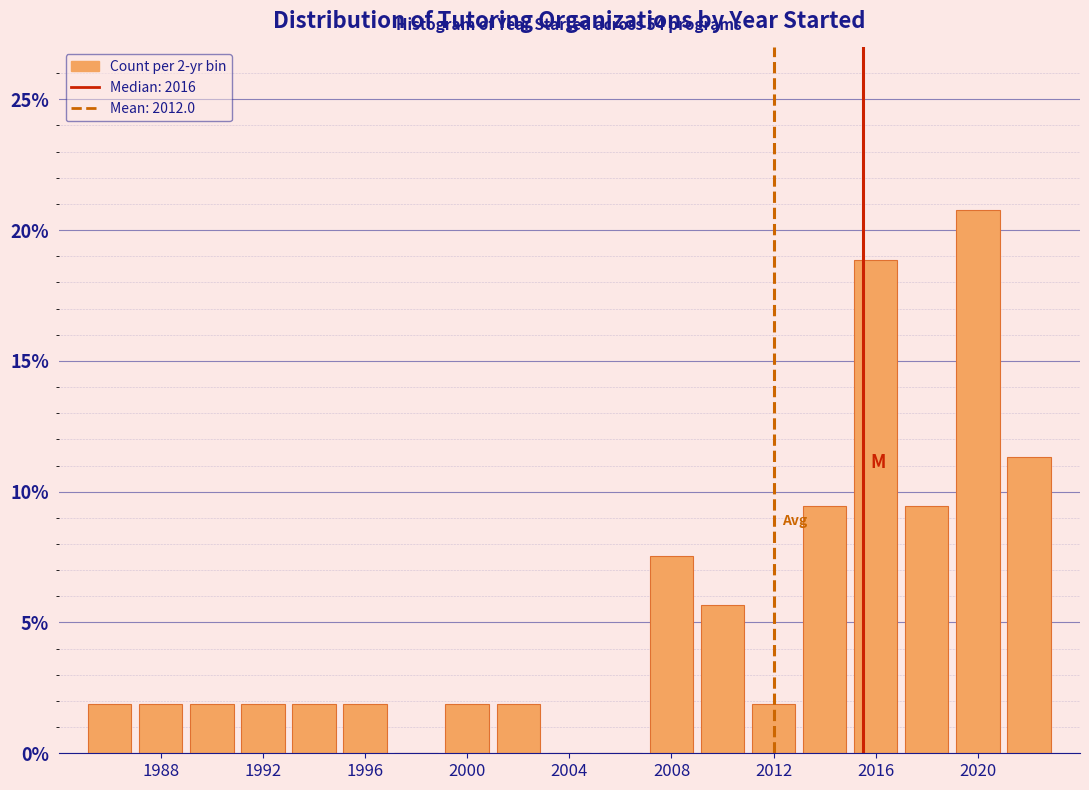

Over which range of the x-axis is the bar tallest?

2019 to 2021